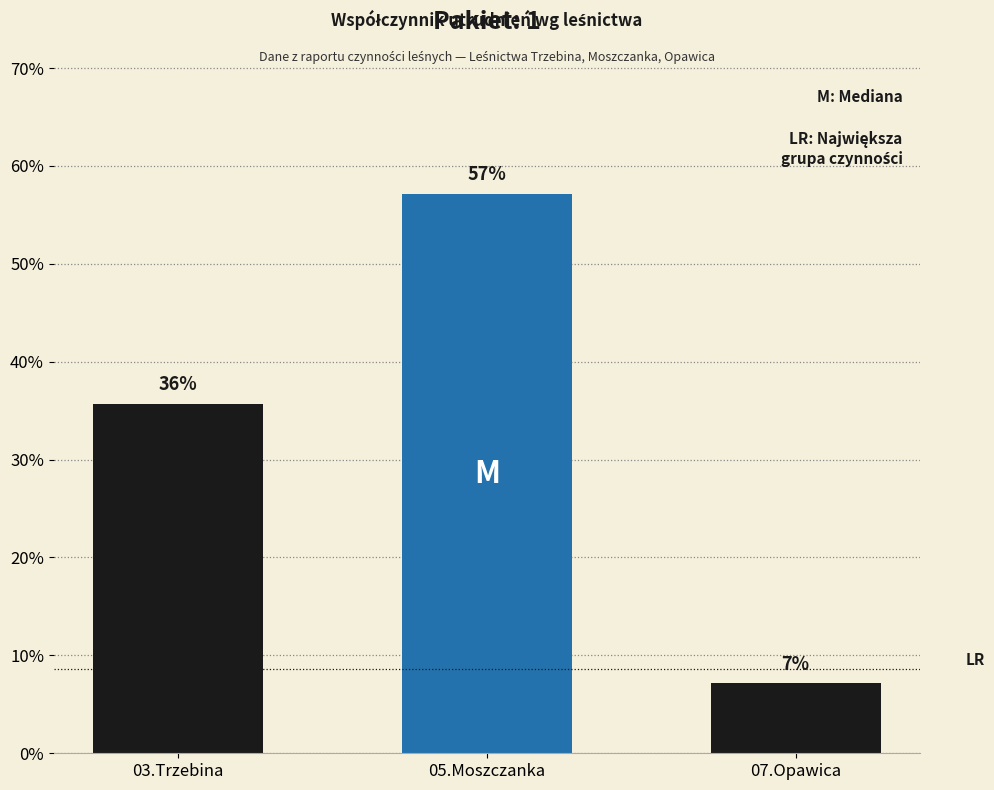

Where does the data first go above 35?

03.Trzebina